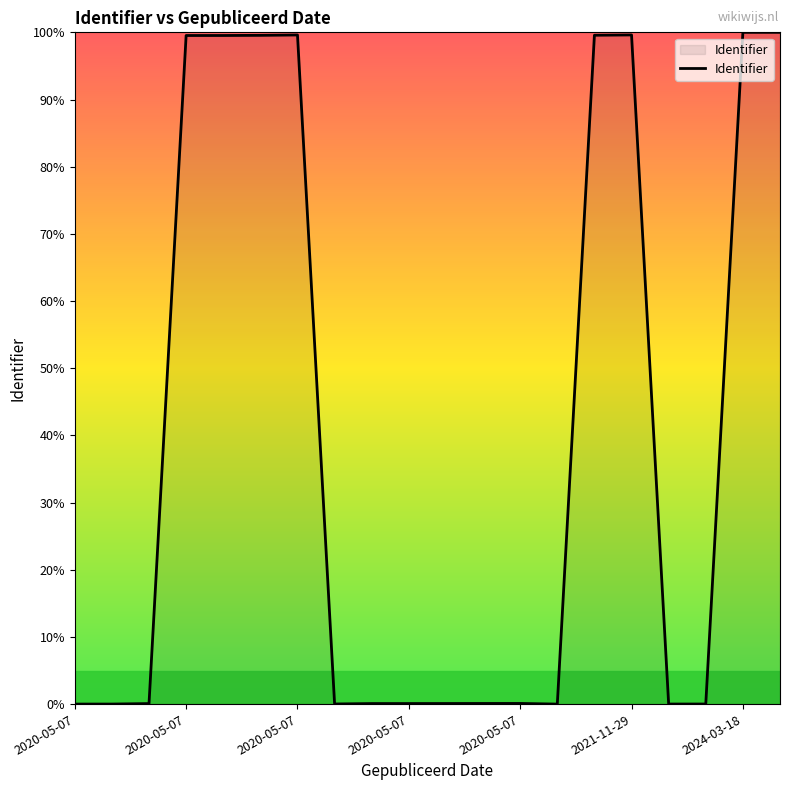

What is the difference between the maximum and minimum values?

100.0